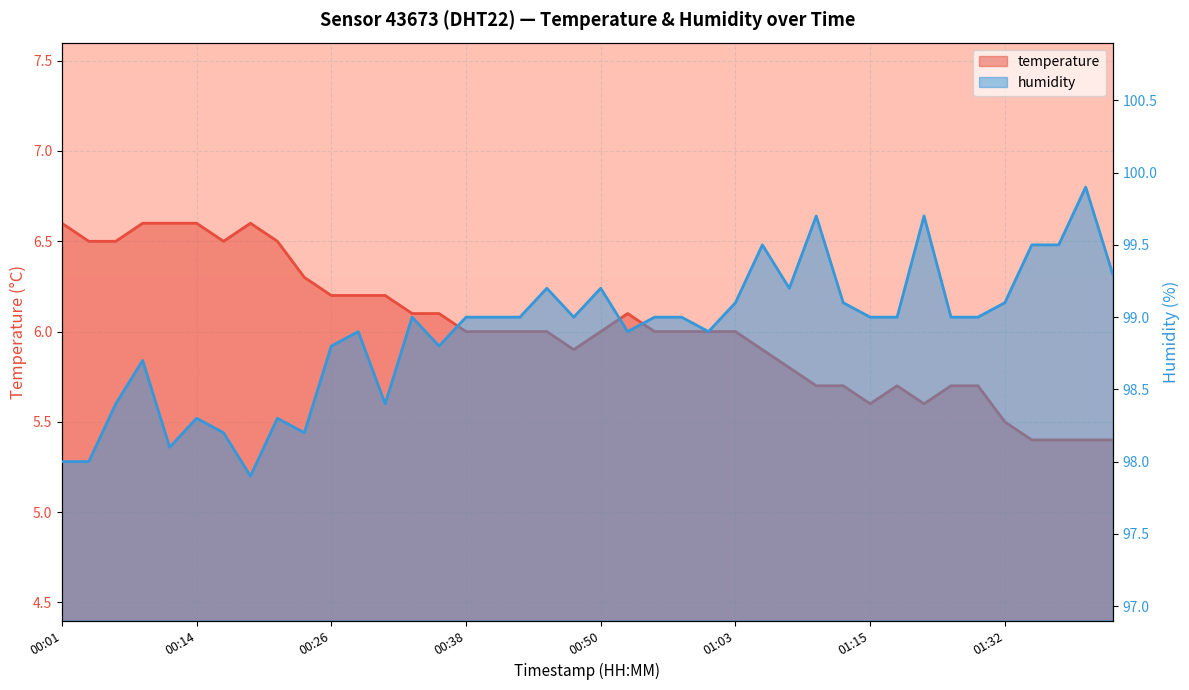

Rank the series by their average value, from highest to lowest.

humidity, temperature